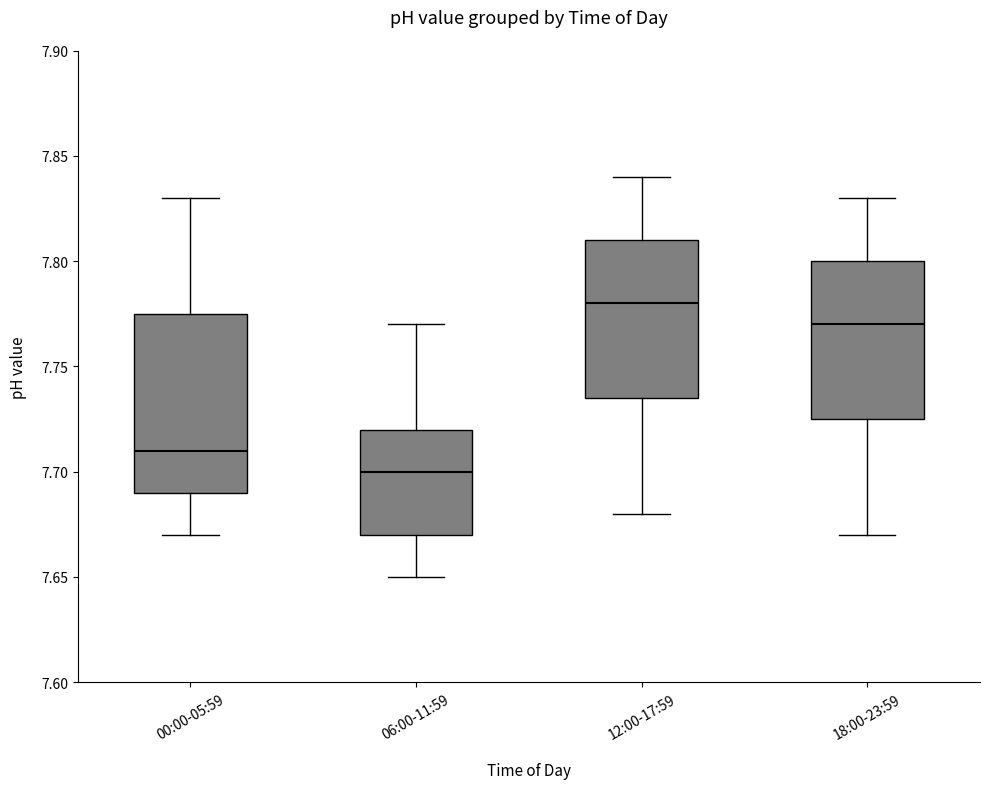

Which box has the lowest median line?

06:00-11:59